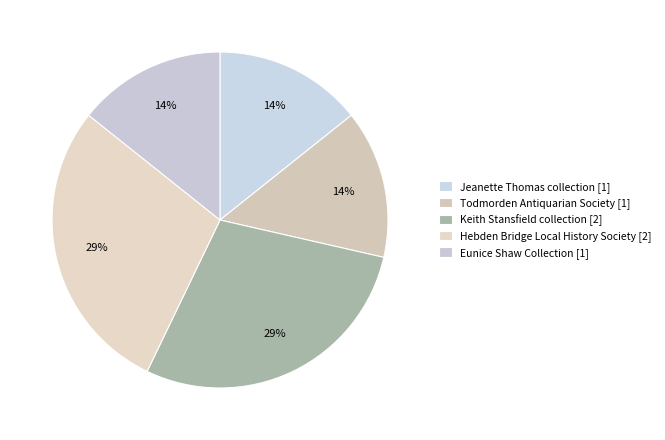

The Eunice Shaw Collection slice represents 26% of the pie. True or false?

False